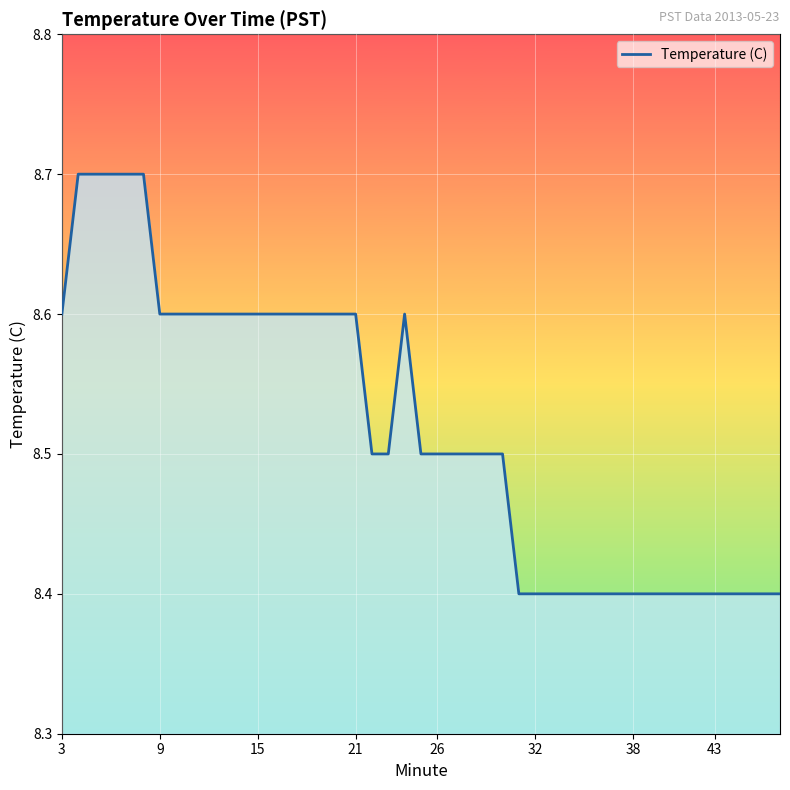

What is the difference between the maximum and minimum values?

0.3